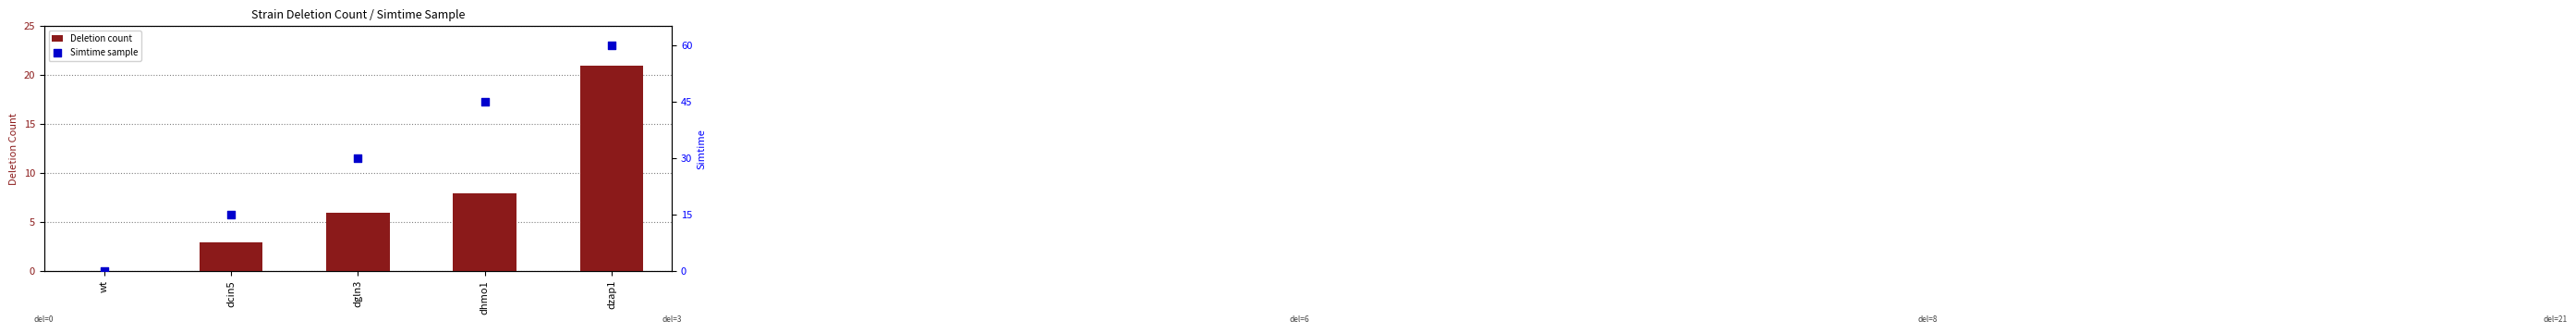

Which series reaches the minimum Y coordinate?

Deletion count